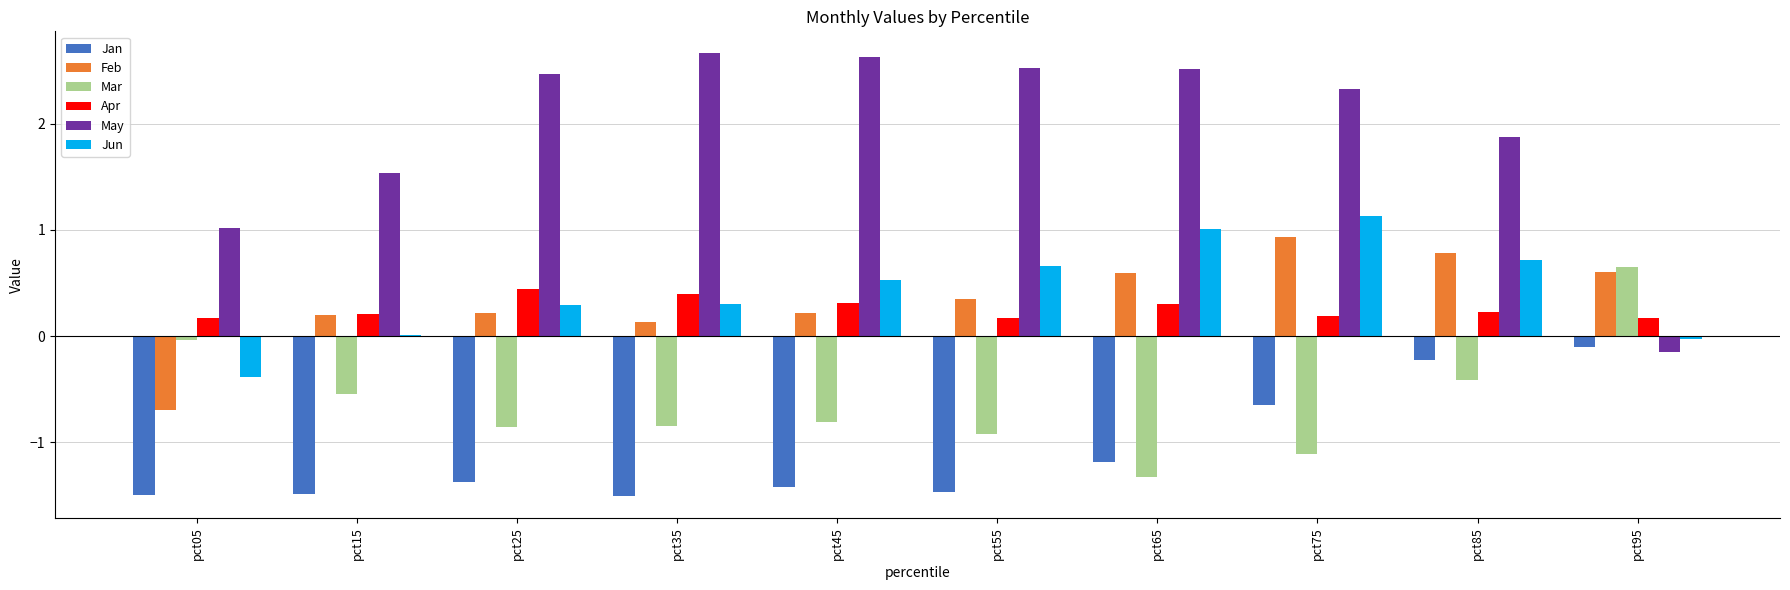

What is the total value across all series at pct65?

1.9